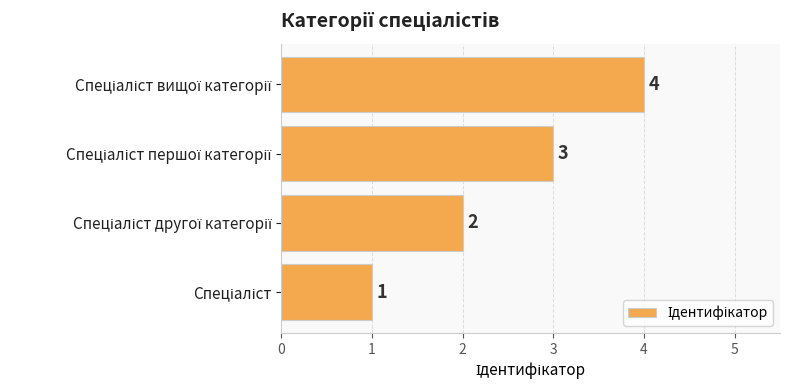

Count the values in the range 2 to 4.

3